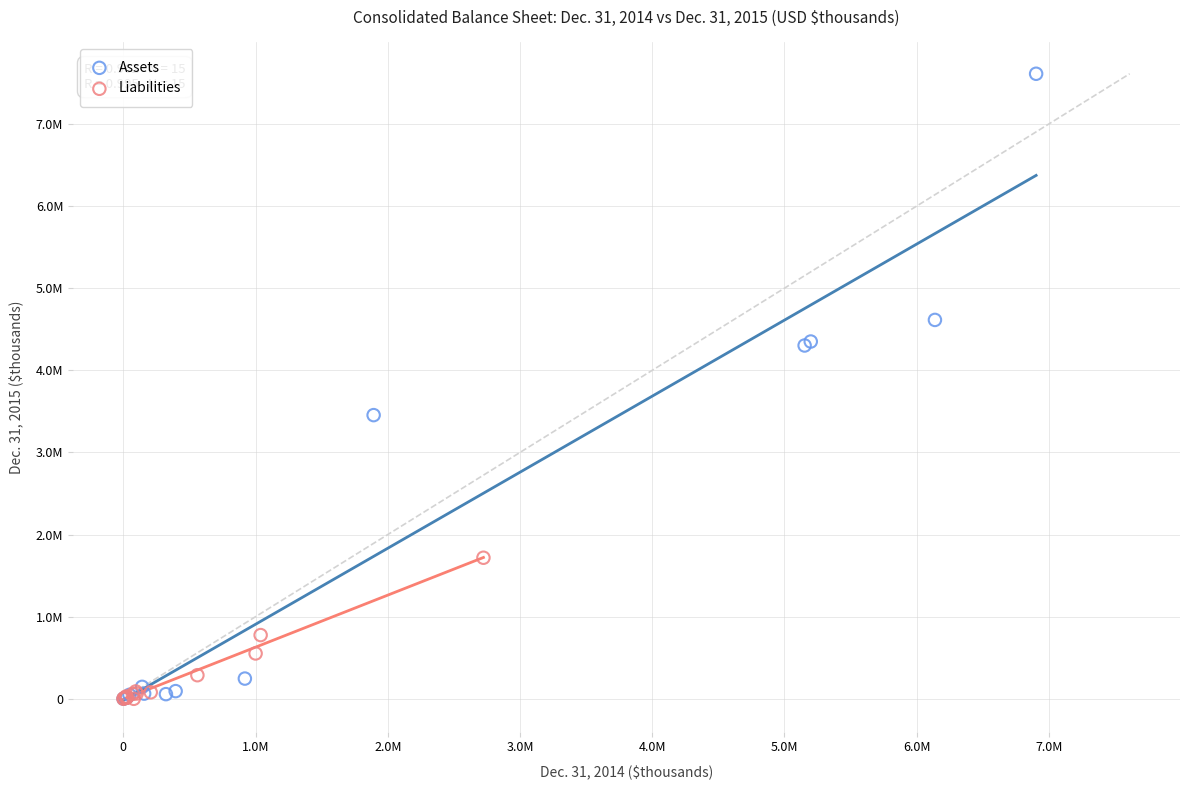

Which series contains the highest Y value?

Assets